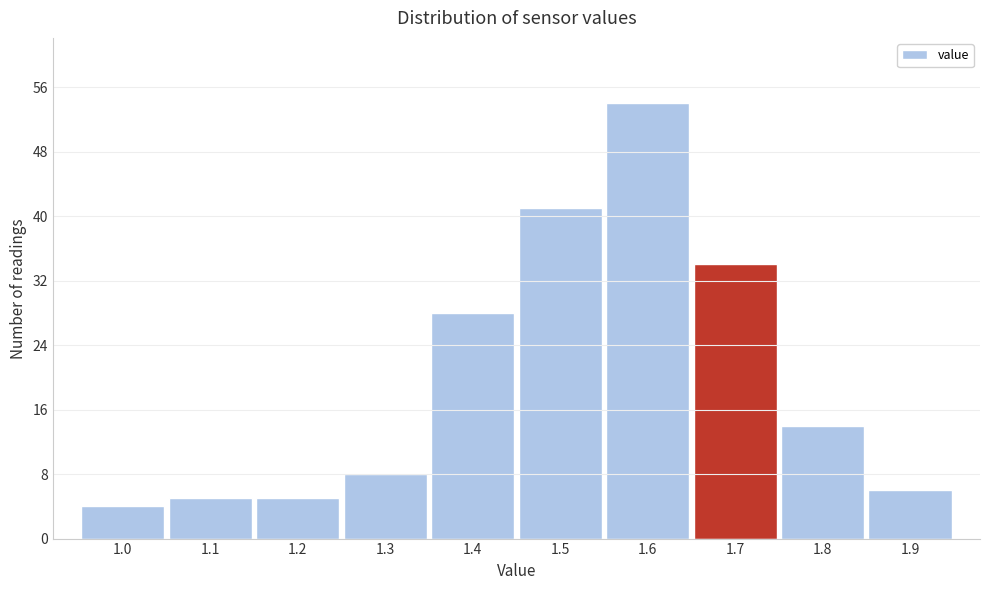

Reading right to left, what are all the values shown in this chart?

6	14	34	54	41	28	8	5	5	4